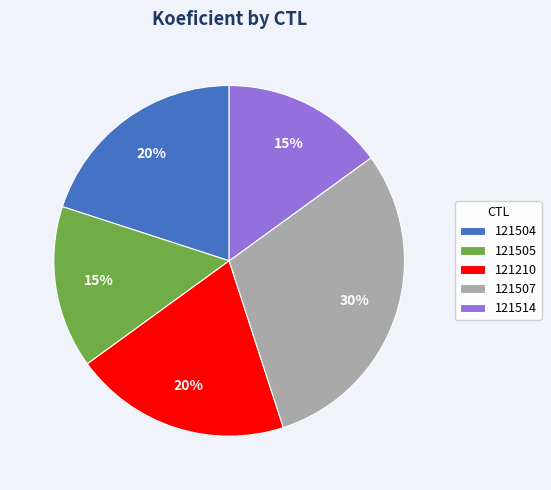

Is the sum of 121507 and 121505 greater than half?

No